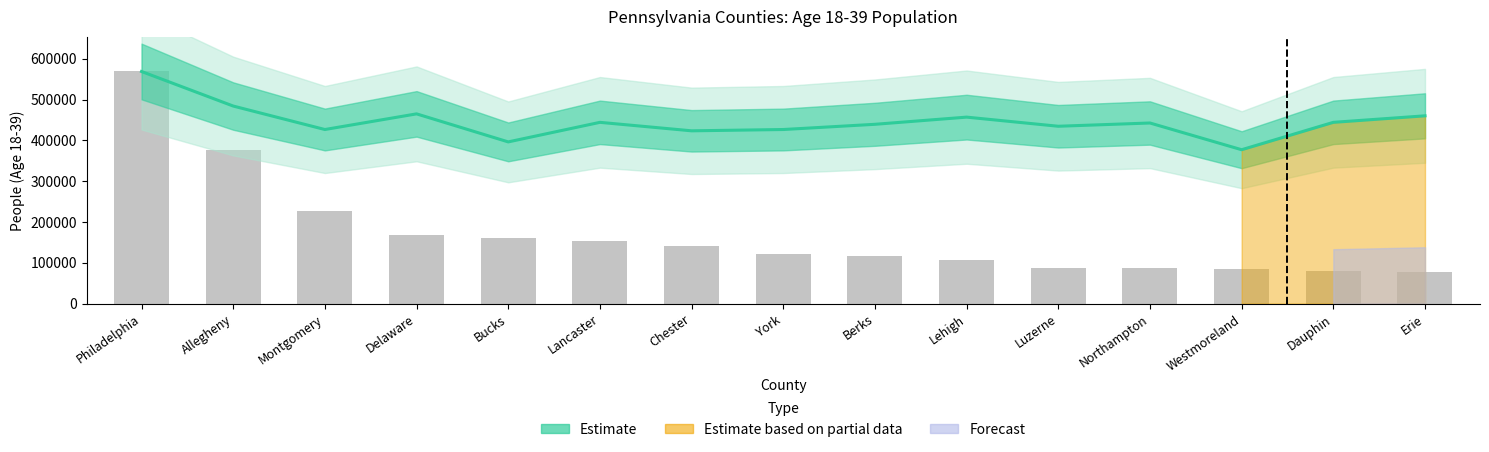

Which category has the lowest value in the People (Age 18-39) series?

Erie